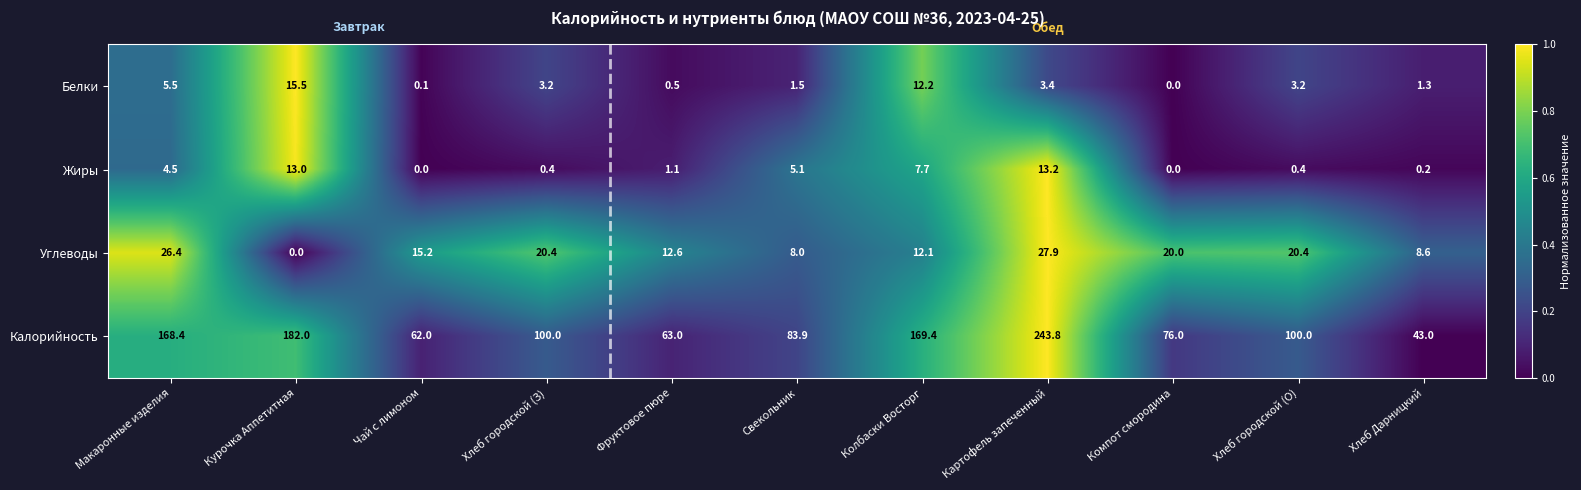

Which series has the largest range (max minus min)?

Калорийность